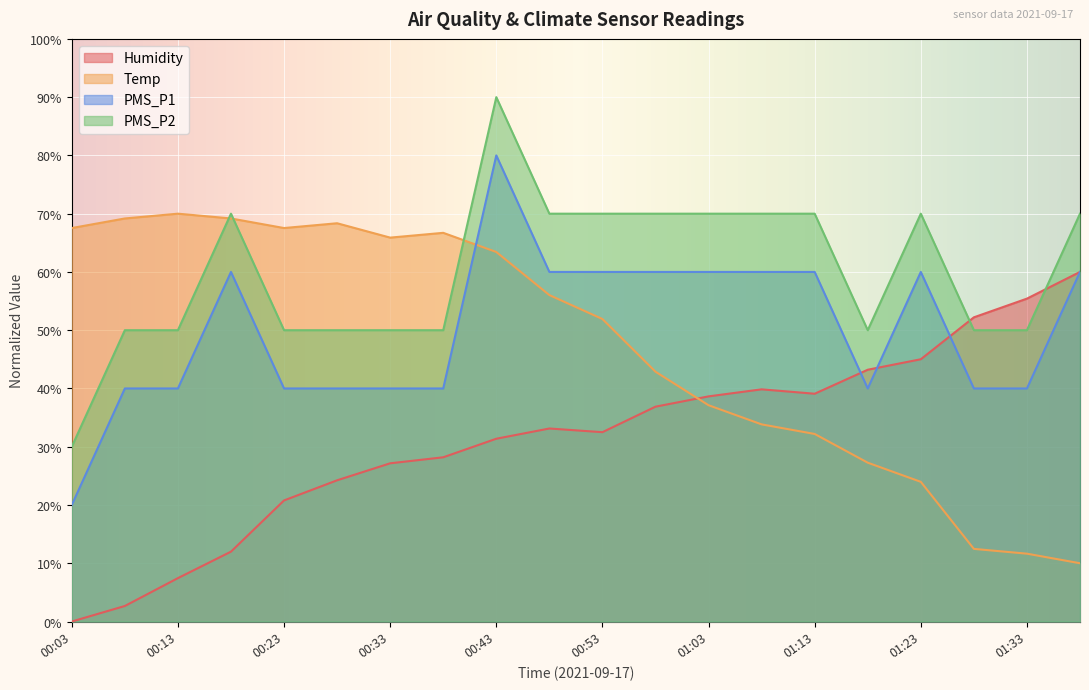

The Temp series shows 63.4 at 00:43. True or false?

True